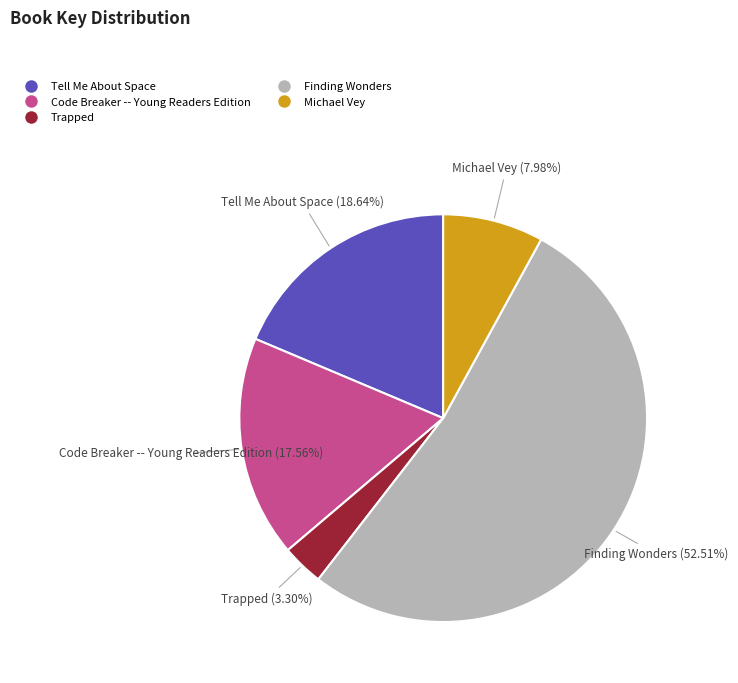

Rank the categories by value from lowest to highest.

Trapped, Michael Vey, Code Breaker -- Young Readers Edition, Tell Me About Space, Finding Wonders